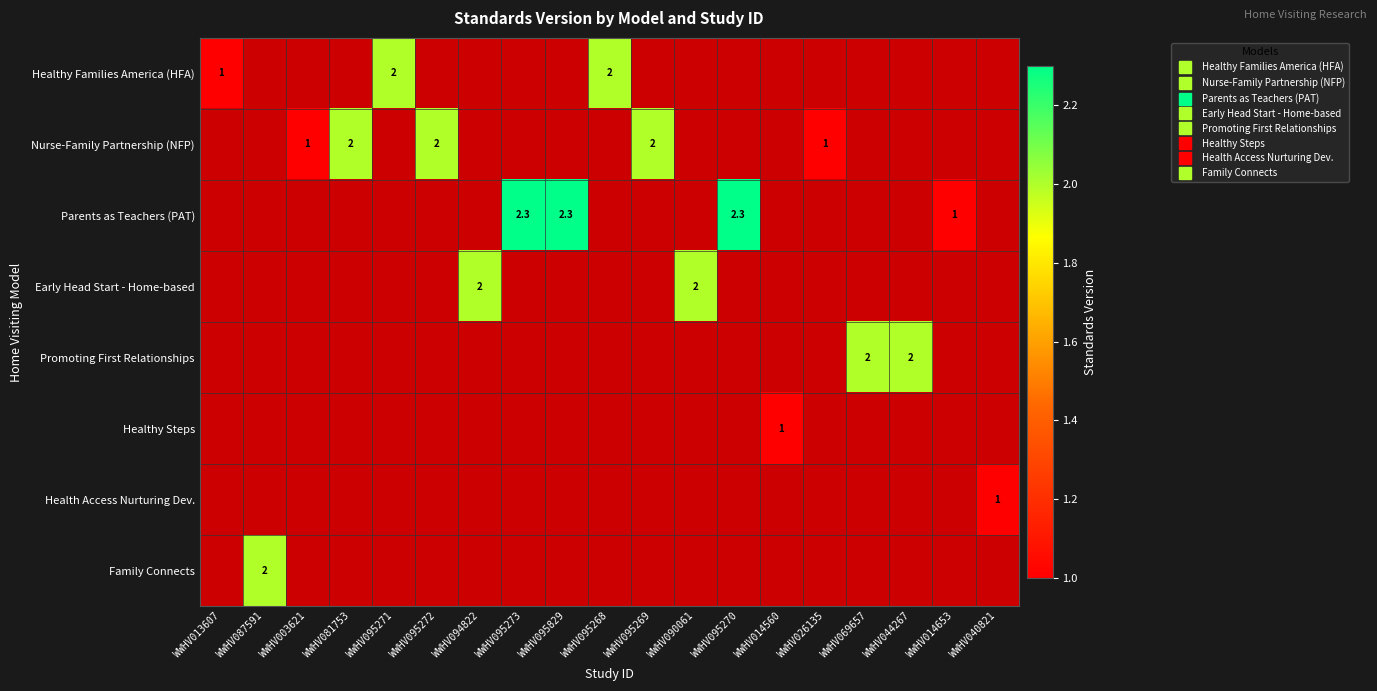

How many data points does each series have?

19